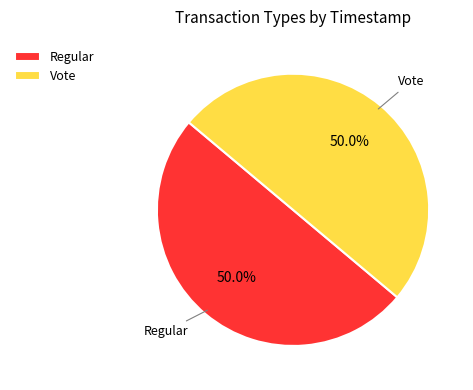

Combined, do Vote and Regular account for over 50%?

Yes